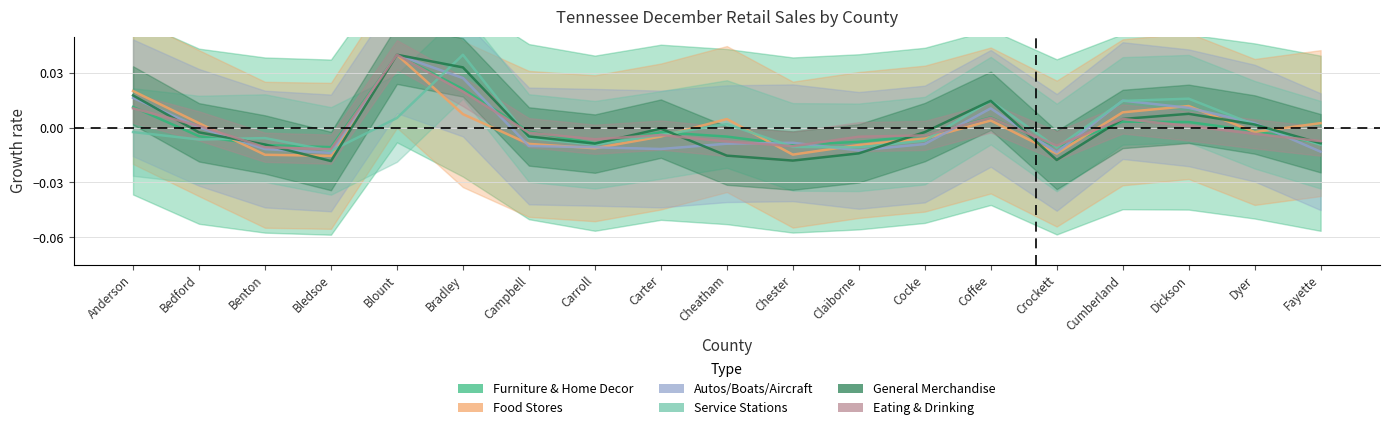

At how many categories does at least one series exceed 0?

10